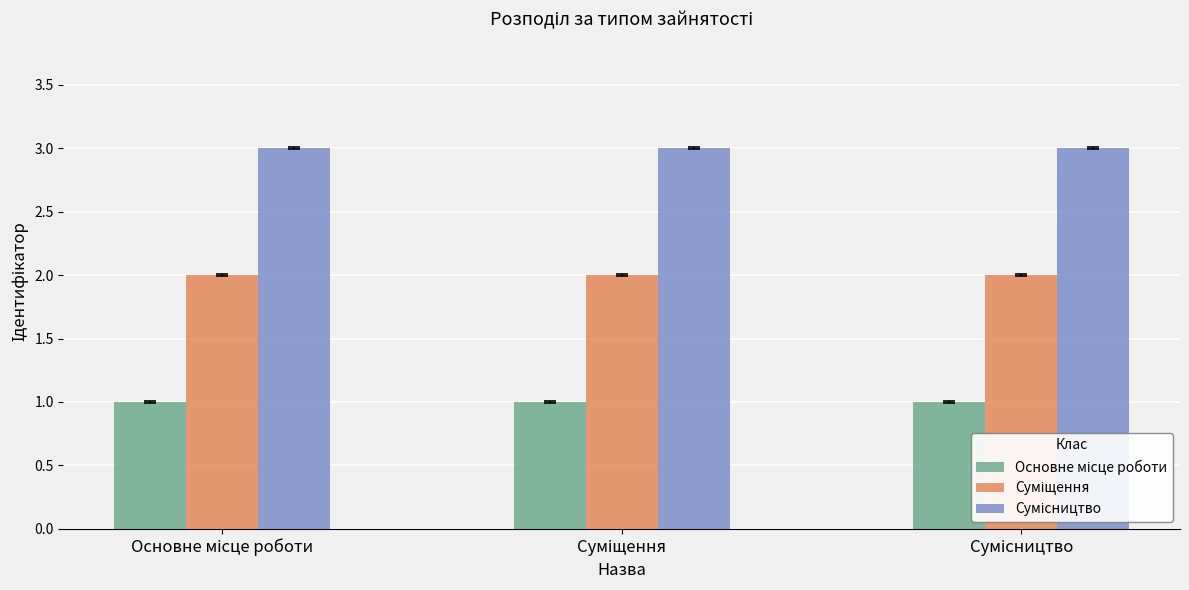

Is it true that Сумісництво equals 1 at Сумісництво?

False